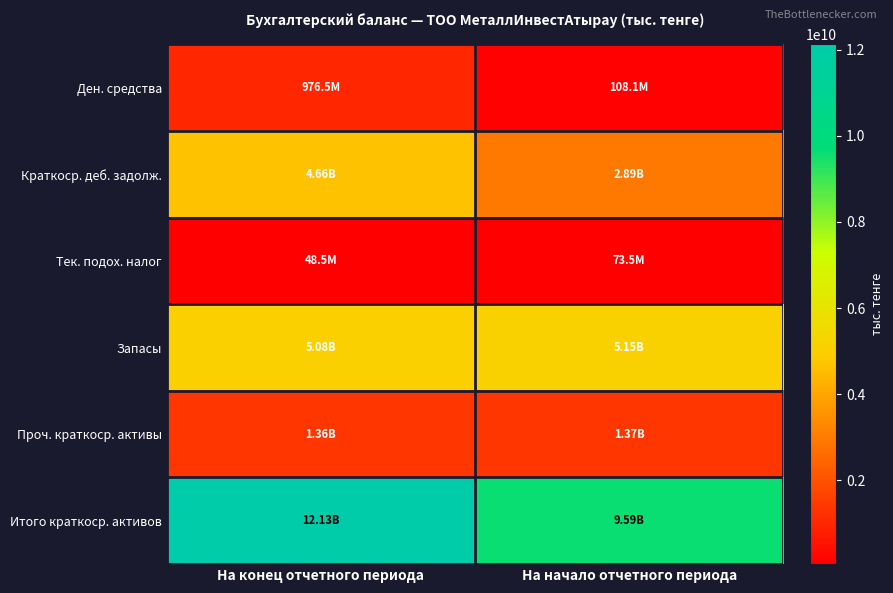

Reading left to right, transcribe all the data shown in this chart.

Ден. средства: На конец отчетного периода=976526377.8	На начало отчетного периода=108101047.2
Краткоср. деб. задолж.: На конец отчетного периода=4657838864.6	На начало отчетного периода=2891438141.2
Тек. подох. налог: На конец отчетного периода=48505577.5	На начало отчетного периода=73505578.5
Запасы: На конец отчетного периода=5082914848.9	На начало отчетного периода=5145385700.0
Проч. краткоср. активы: На конец отчетного периода=1364600929.8	На начало отчетного периода=1369904156.6
Итого краткоср. активов: На конец отчетного периода=12130386598.7	На начало отчетного периода=9588334623.6